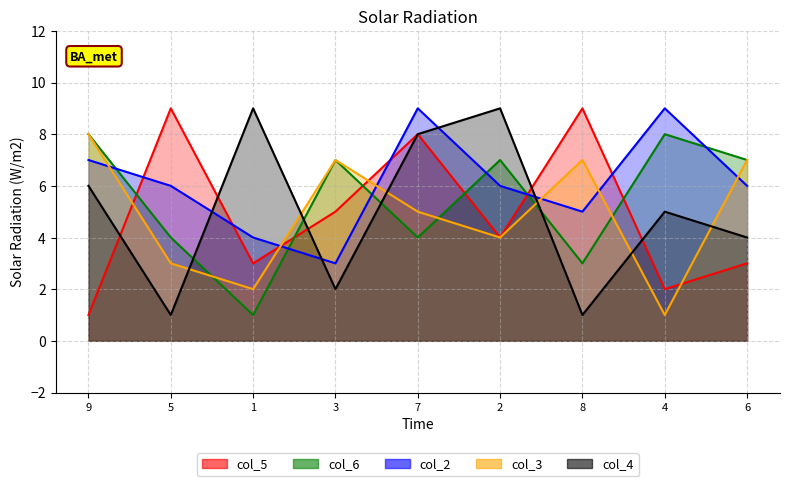

What is the total value across all series at 1?

19